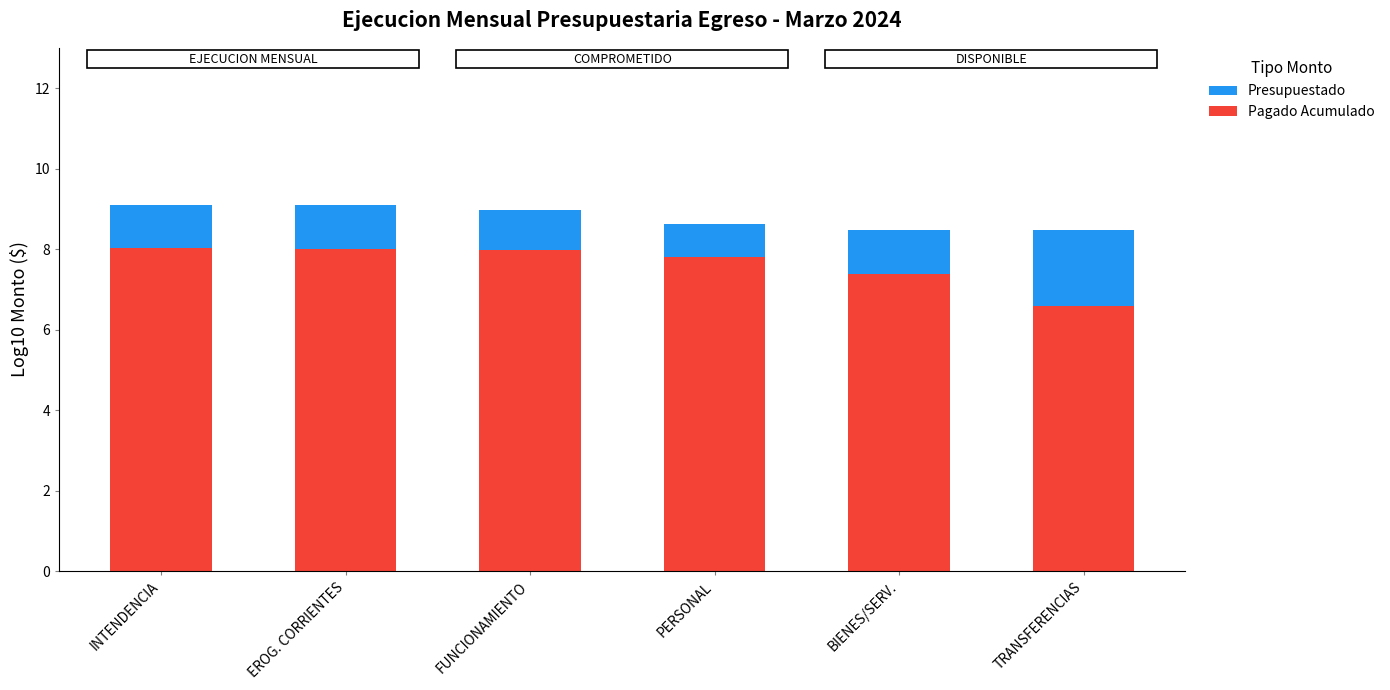

What is the average value of the Pagado Acumulado series?

7.6